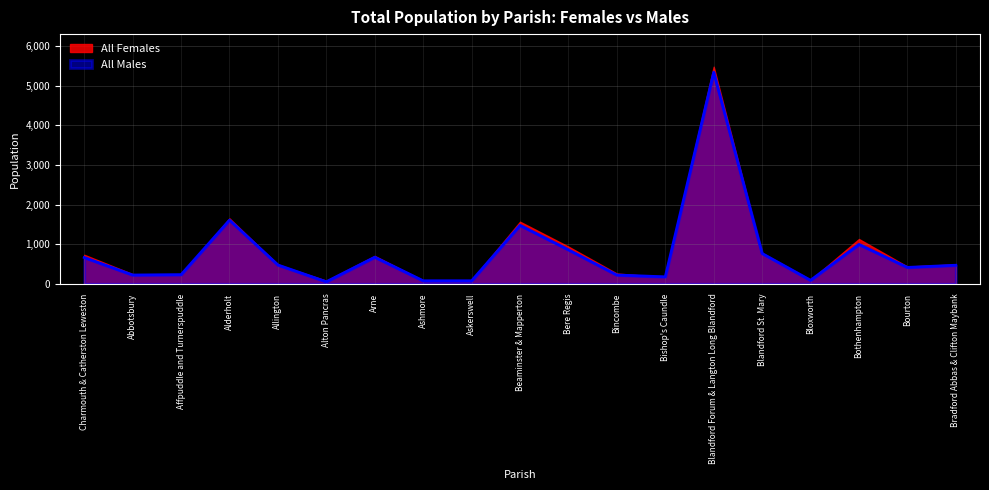

True or false: the data has more than 0 interior local peaks.

True